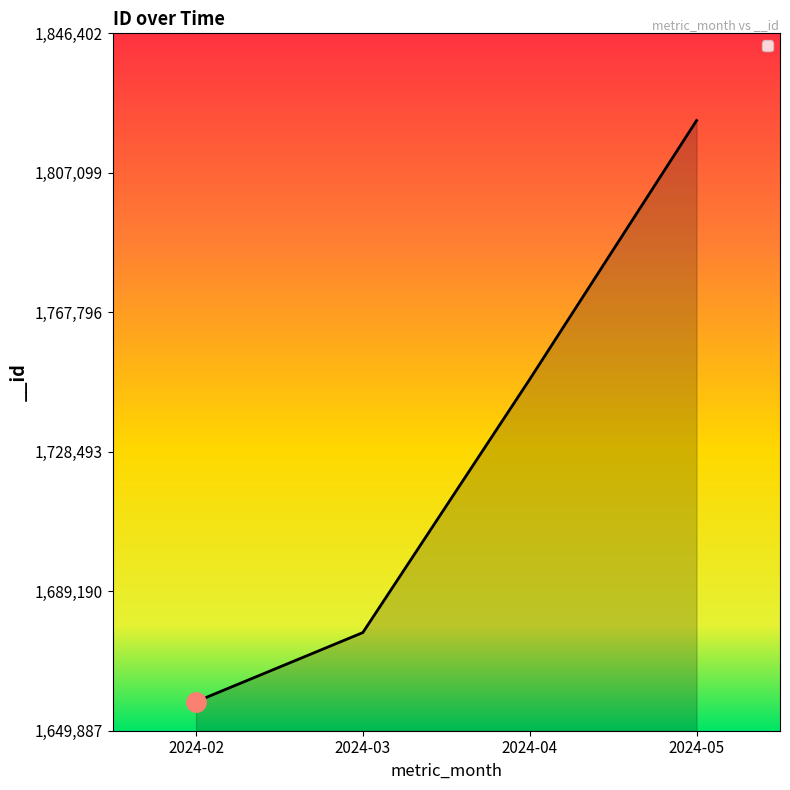

What is the ratio of the value at 2024-05 to the value at 2024-02?

1.1